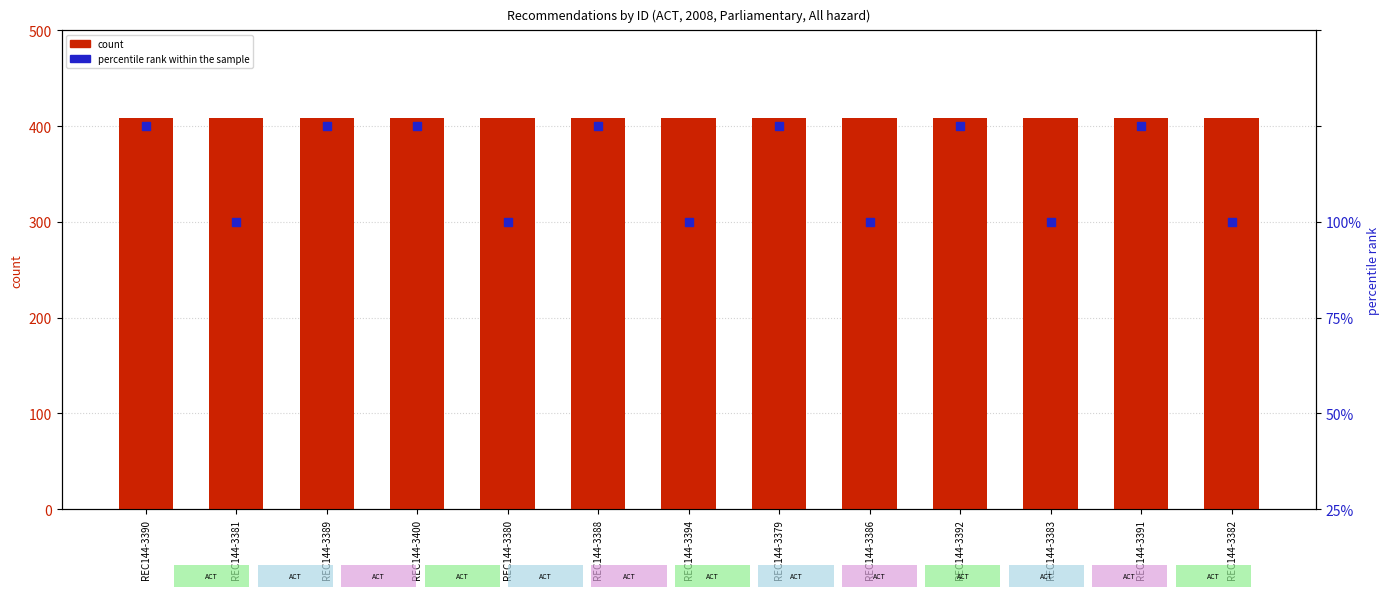

Which series has the largest Y range (max minus min)?

percentile rank within the sample